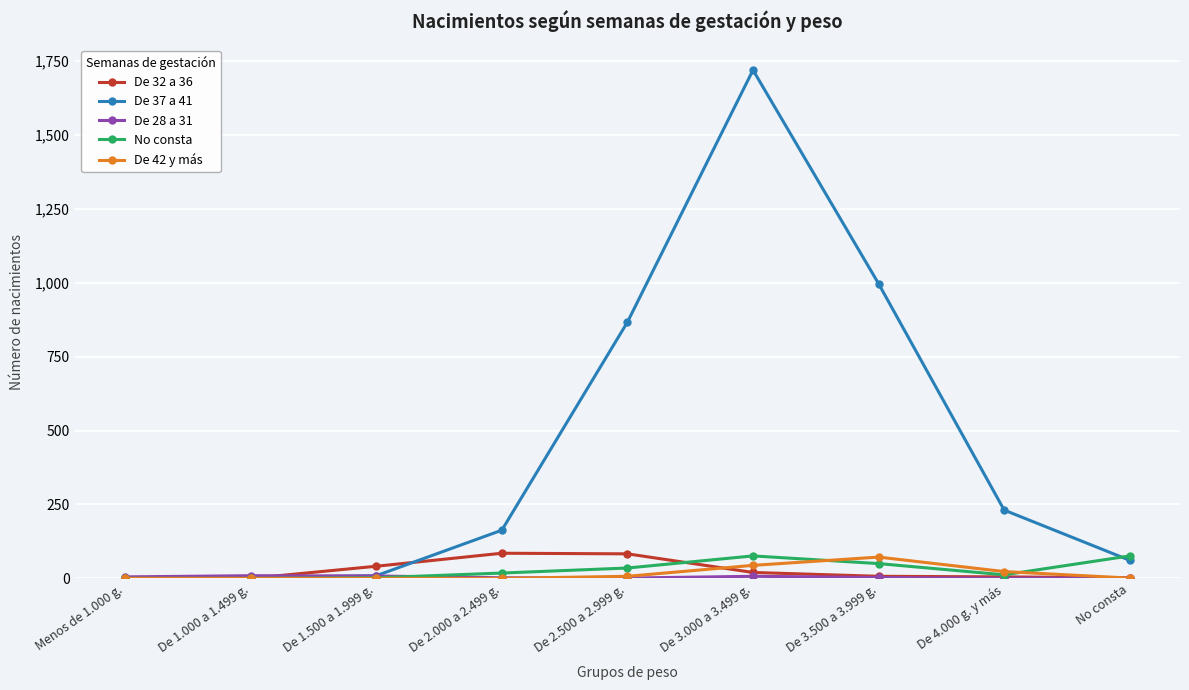

What is the difference between the No consta values at De 2.000 a 2.499 g. and Menos de 1.000 g.?

18